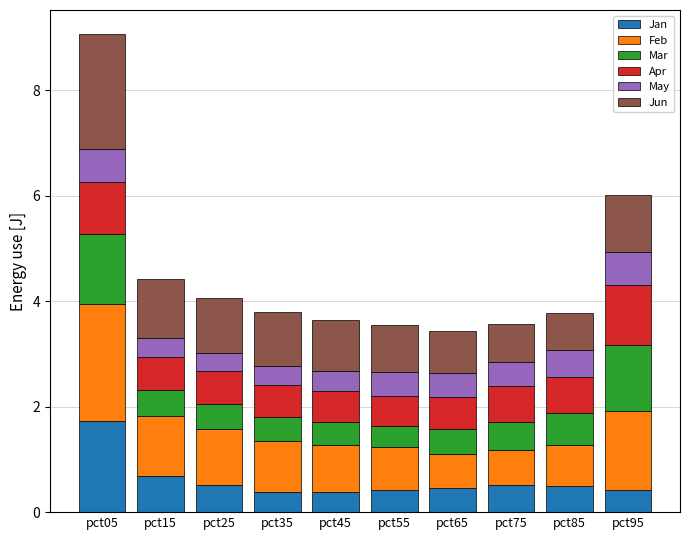

What is the value of the Jan bar at the 8th from the left?

0.5